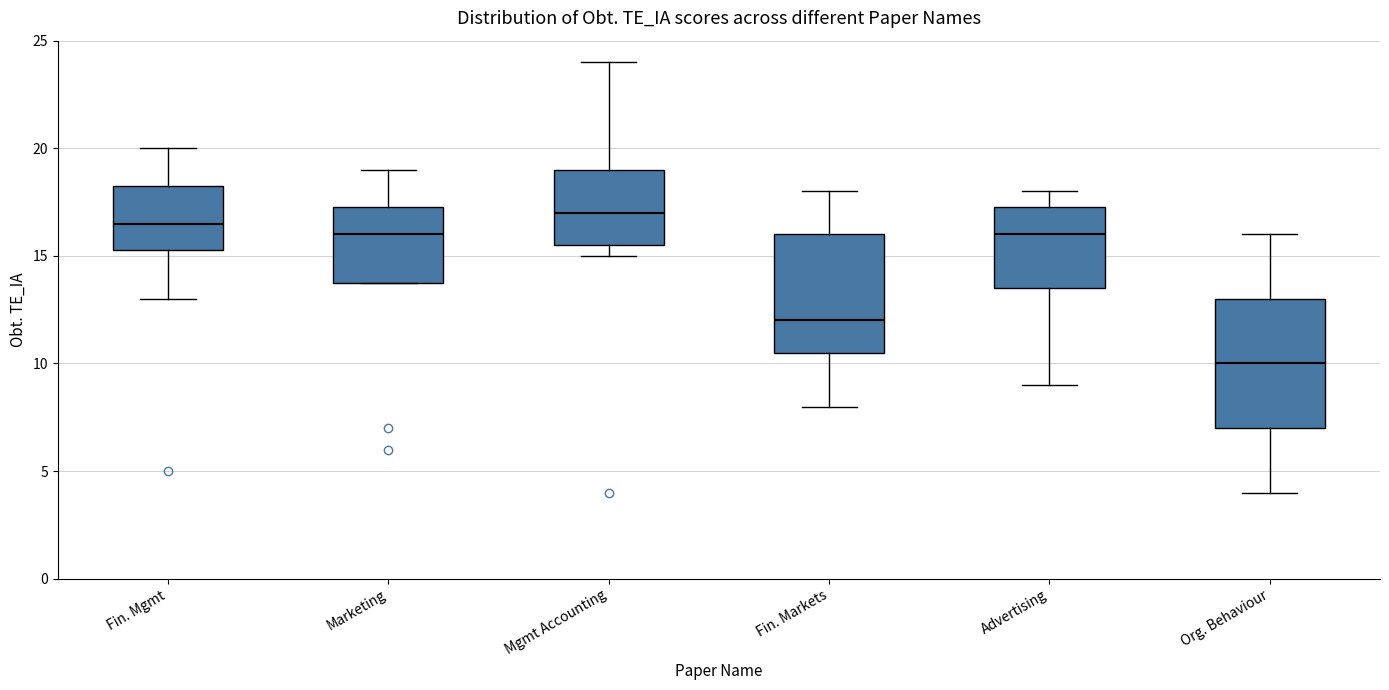

Reading left to right, read every box against the y-axis: the position of its median line, the range the box covers, and the ends of its whiskers. The values are not printed on the chart, so give them approximately, as read against the axis.

Fin. Mgmt: median 16.5, box 15.5 to 18.5, whiskers 13.0 to 20.0
Marketing: median 16.0, box 14.0 to 17.5, whiskers 14.0 to 19.0
Mgmt Accounting: median 17.0, box 15.5 to 19.0, whiskers 15.0 to 24.0
Fin. Markets: median 12.0, box 10.5 to 16.0, whiskers 8.0 to 18.0
Advertising: median 16.0, box 13.5 to 17.5, whiskers 9.0 to 18.0
Org. Behaviour: median 10.0, box 7.0 to 13.0, whiskers 4.0 to 16.0